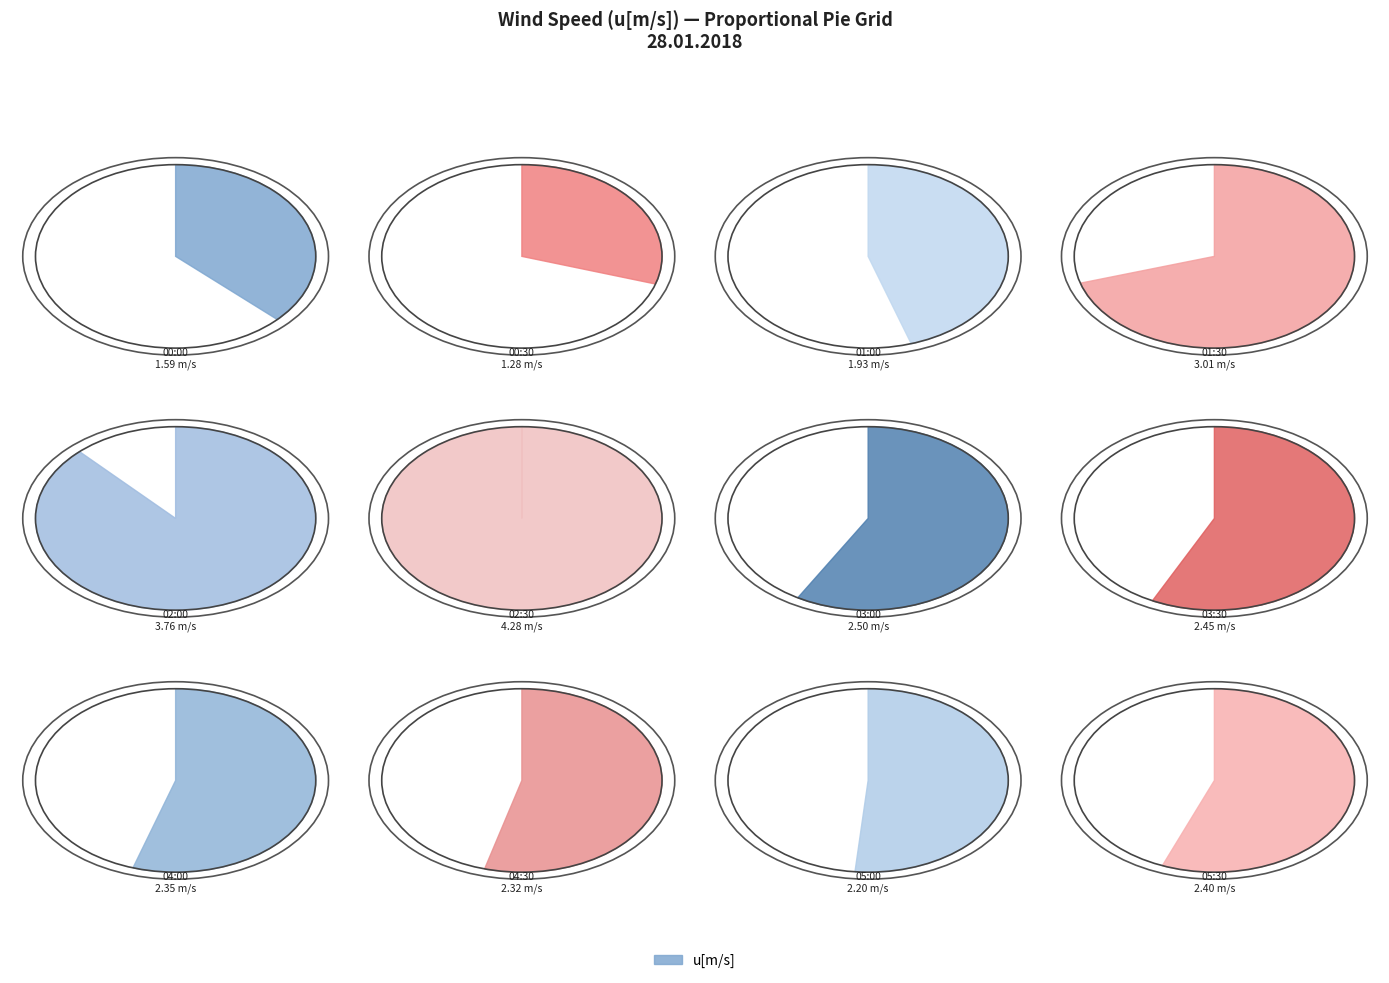

True or false: 04:00 accounts for 23% of the total.

False